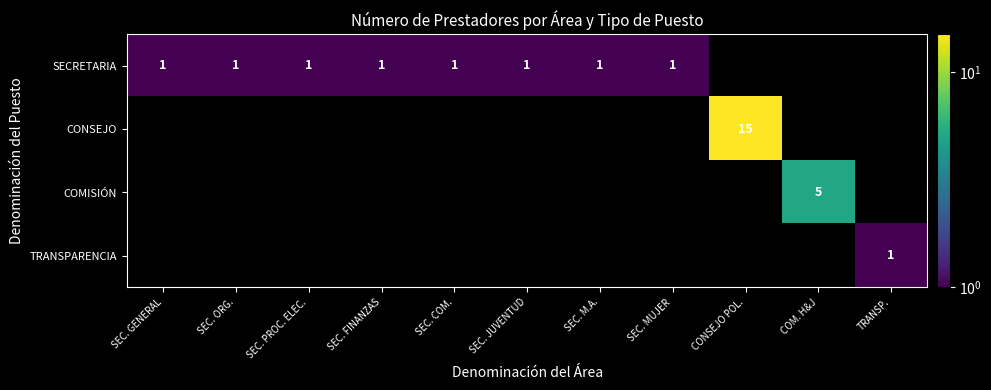

What is the average value of the SECRETARIA series?

1